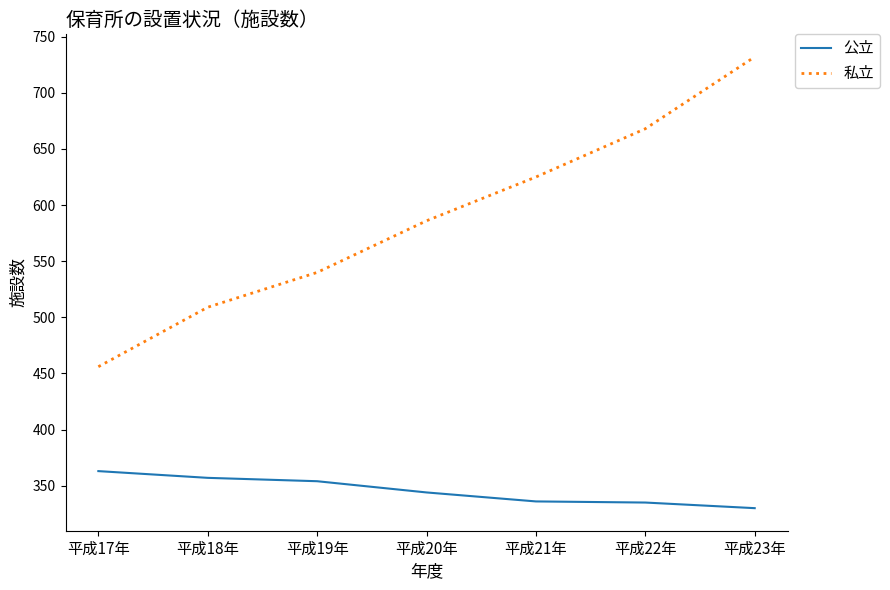

What is the average value of the 私立 series?

588